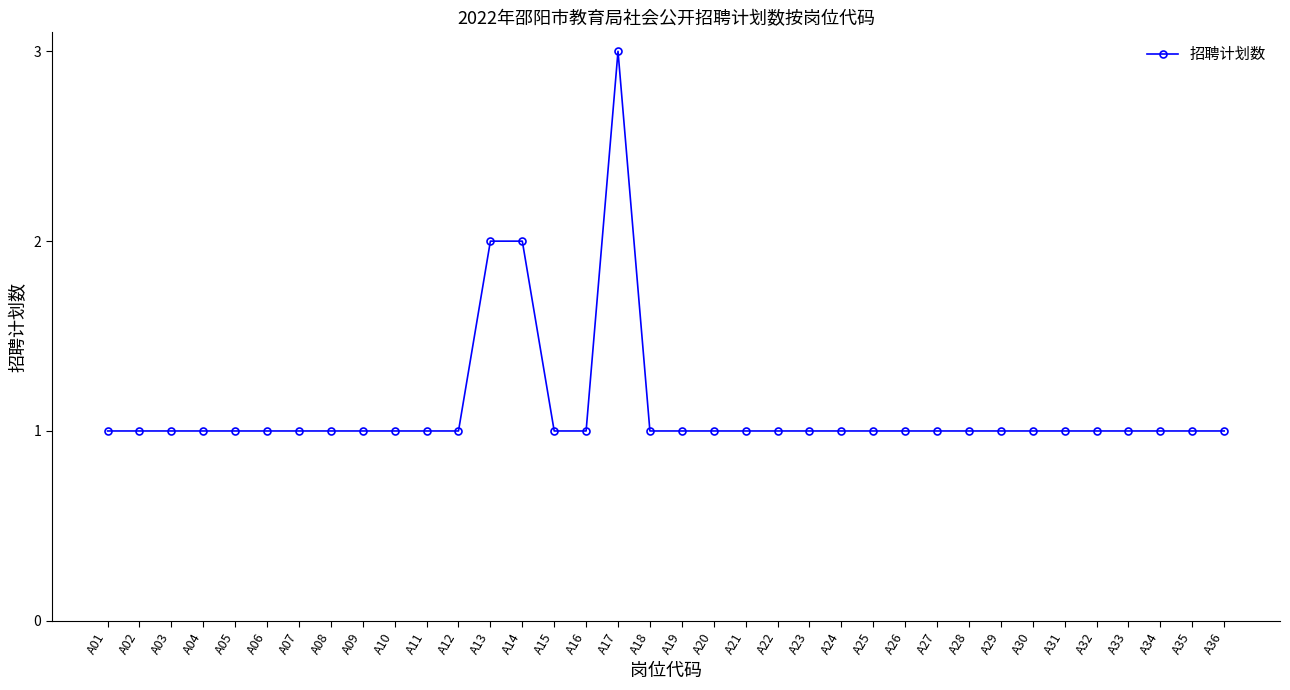

What is the maximum value shown in the chart?

3